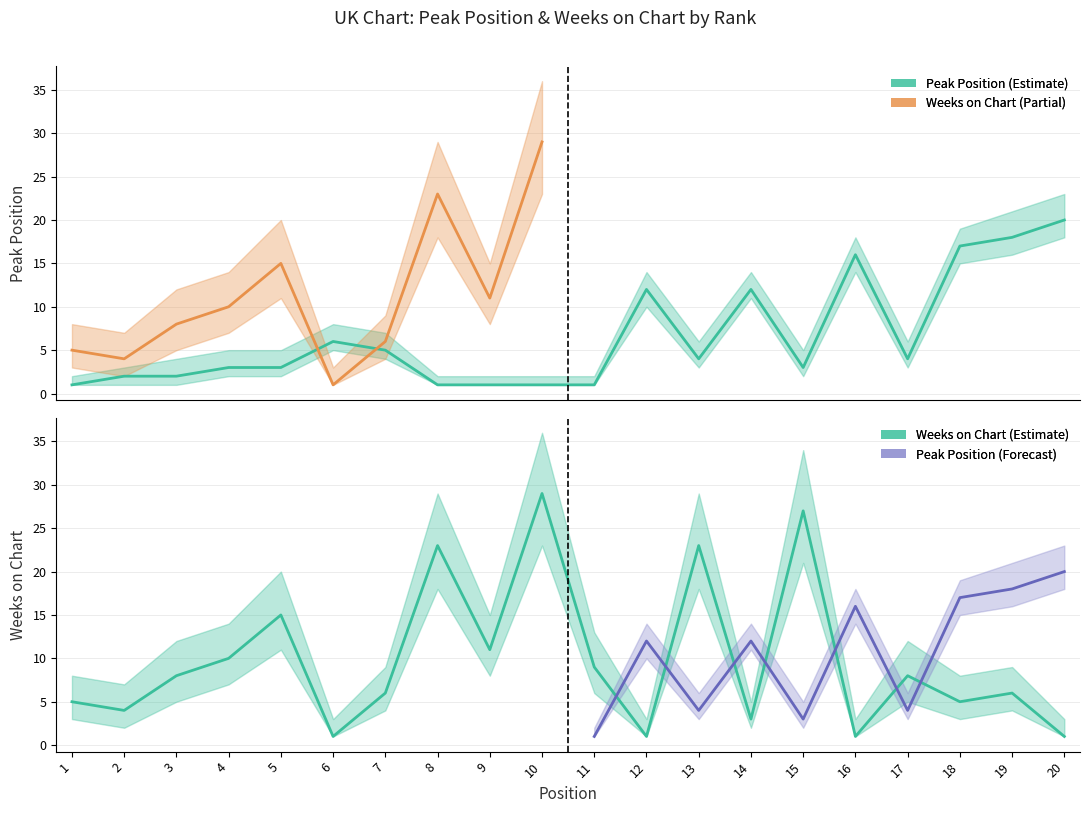

What is the difference between the highest and lowest values at 1?

4